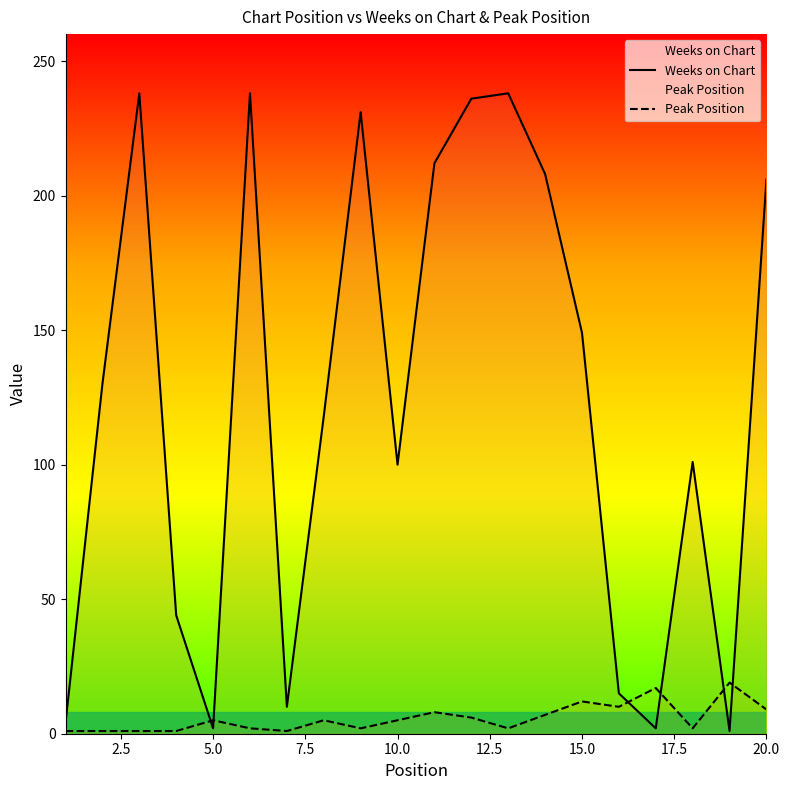

What is the maximum value for Peak Position?

19